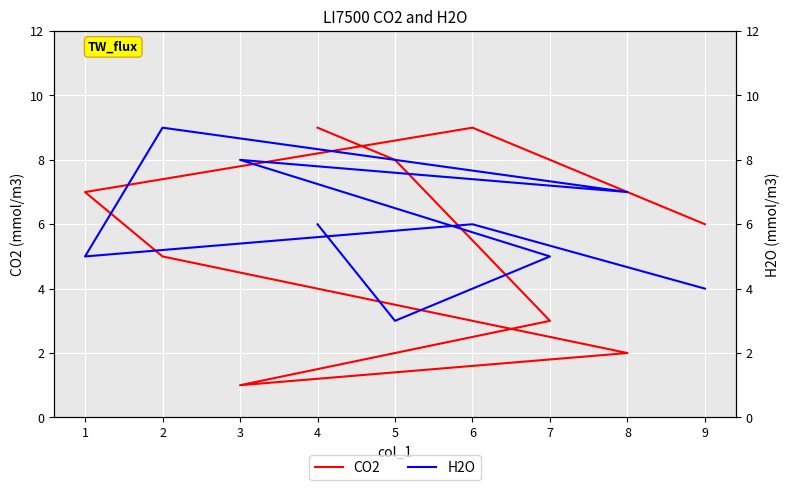

True or false: CO2 has a value of 4 at 1.

False